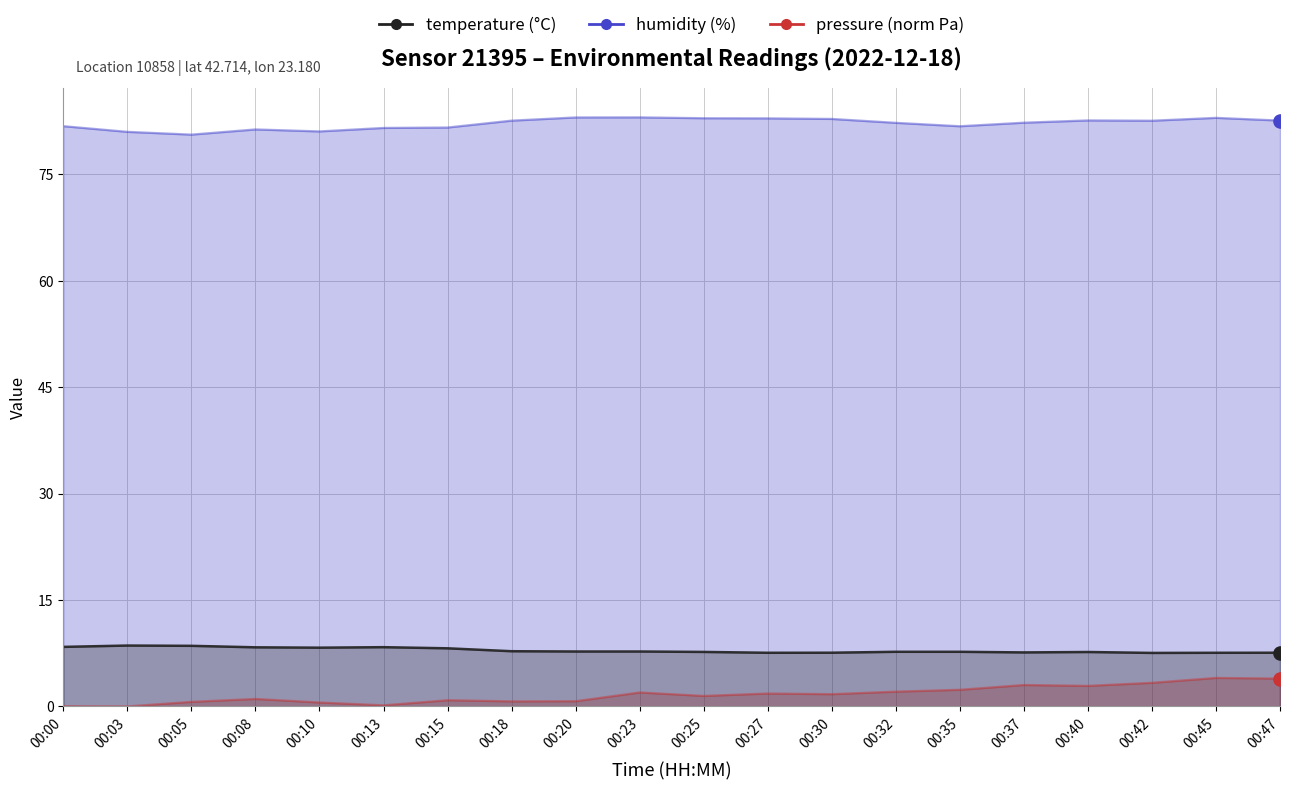

At which category is the sum across all series the highest?

00:45